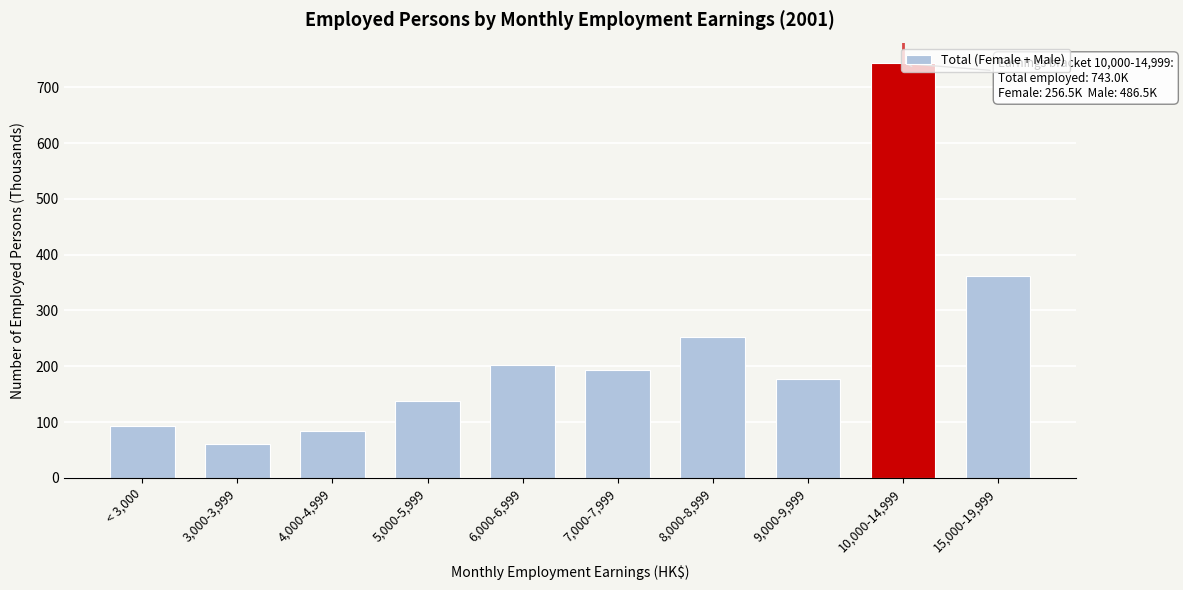

What is the change in value from 6,000-6,999 to 9,000-9,999?

-25.4